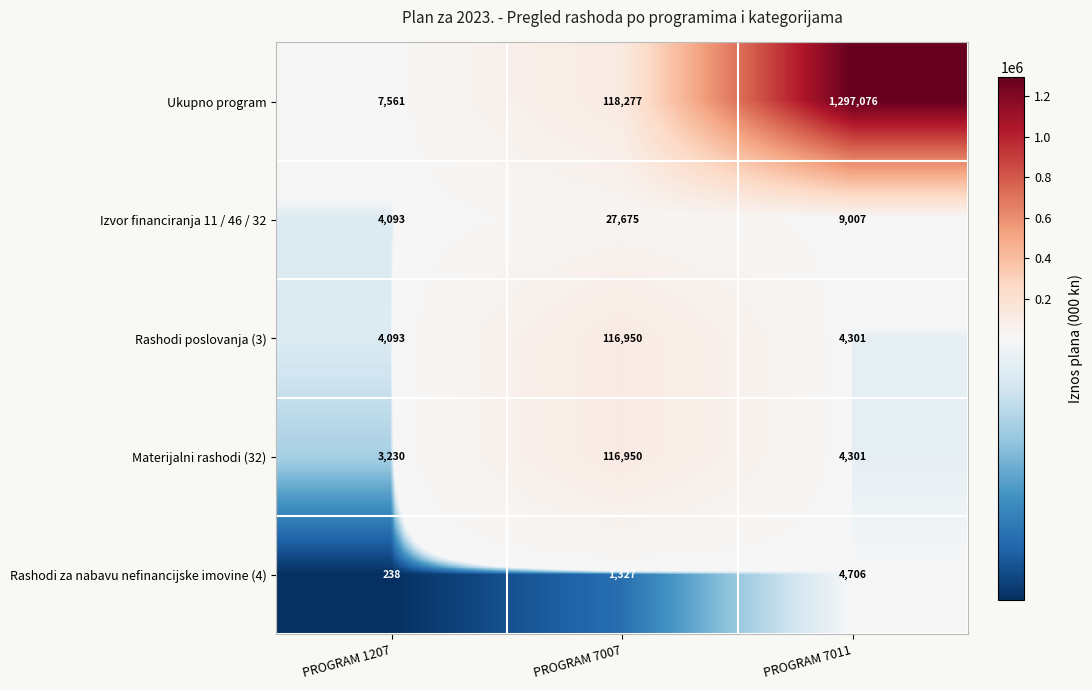

What is the difference between the highest and lowest values at PROGRAM 7007?

116950